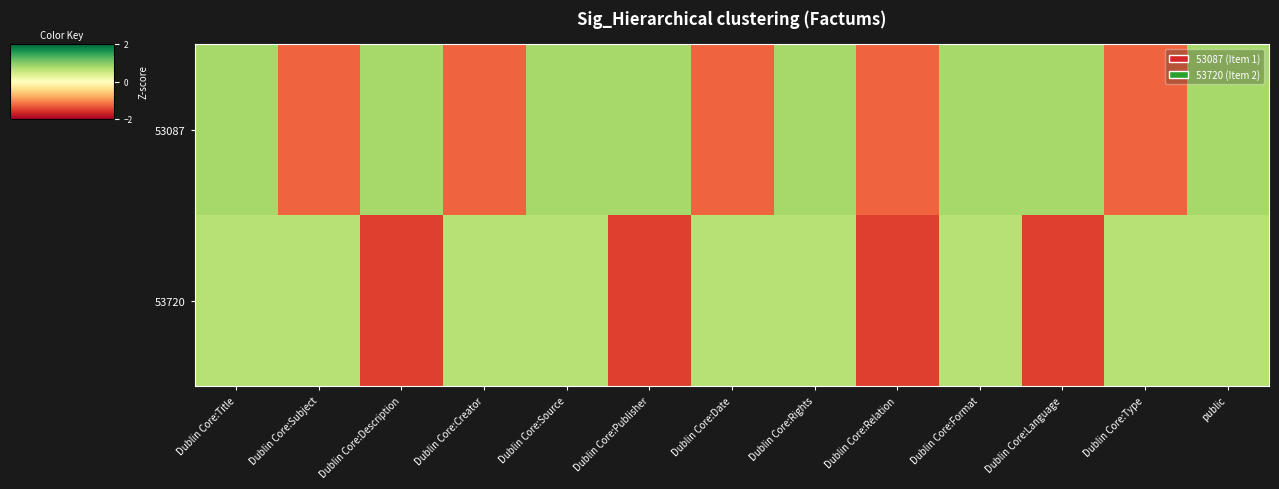

Which has a higher value, Dublin Core:Format or Dublin Core:Title?

Dublin Core:Format